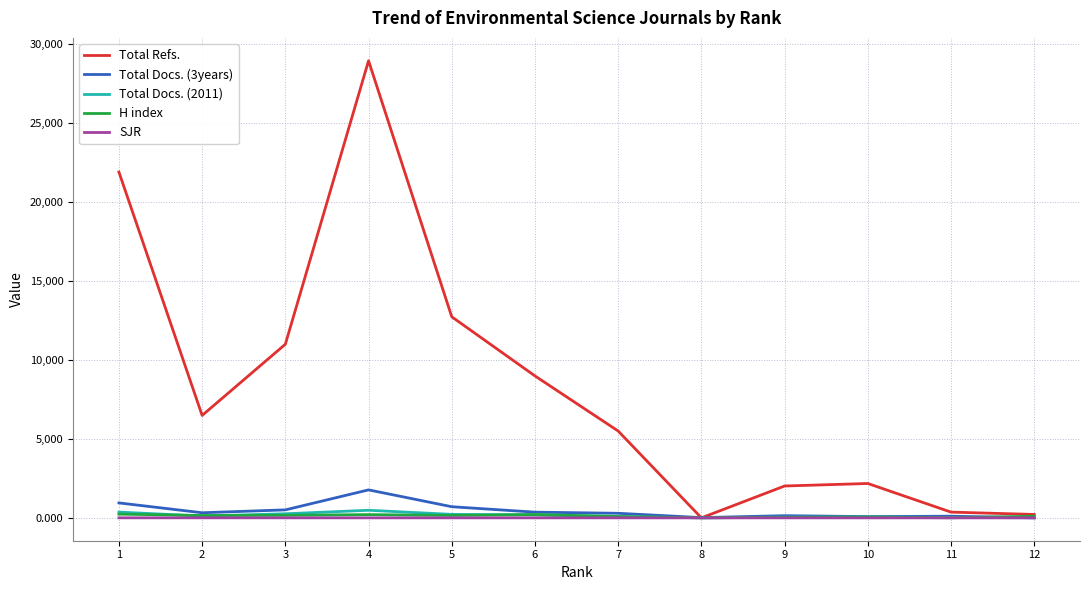

What is the average value of the Total Docs. (3years) series?

437.6